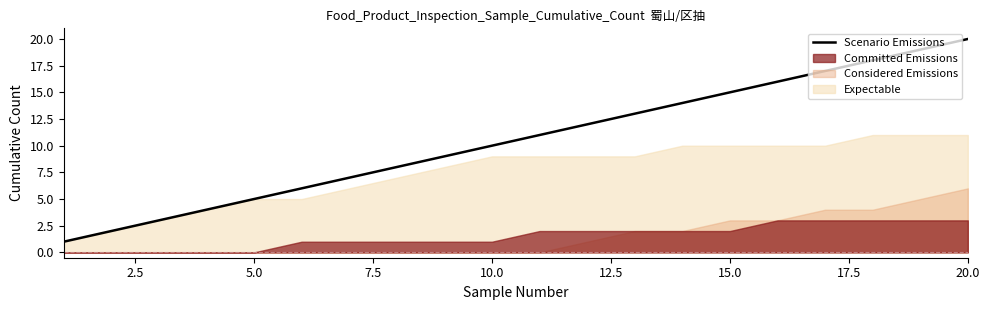

Is it true that Scenario Emissions equals 10 at 10.0?

True